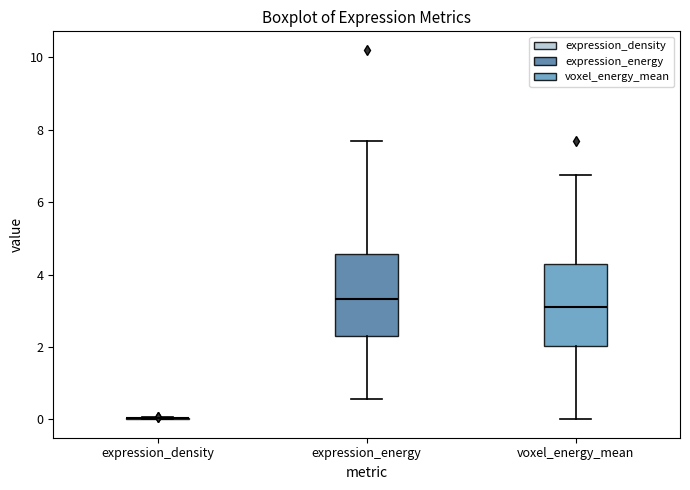

Where does the lower whisker of the box for voxel_energy_mean end on the y-axis? The values are not printed on the chart, so give them approximately, as read against the axis.

0.0